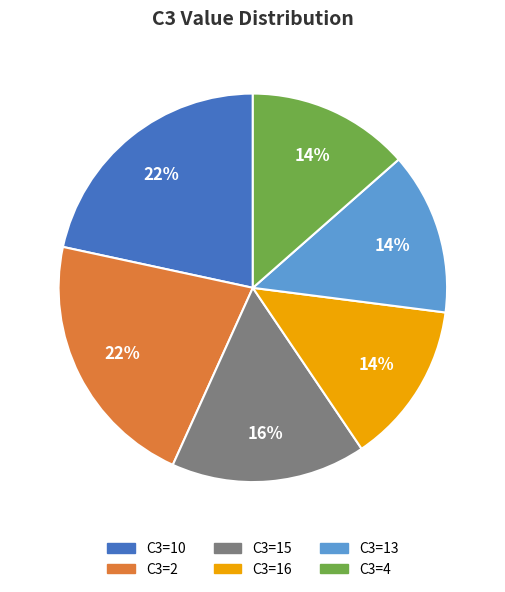

Is there a majority slice in this chart?

No